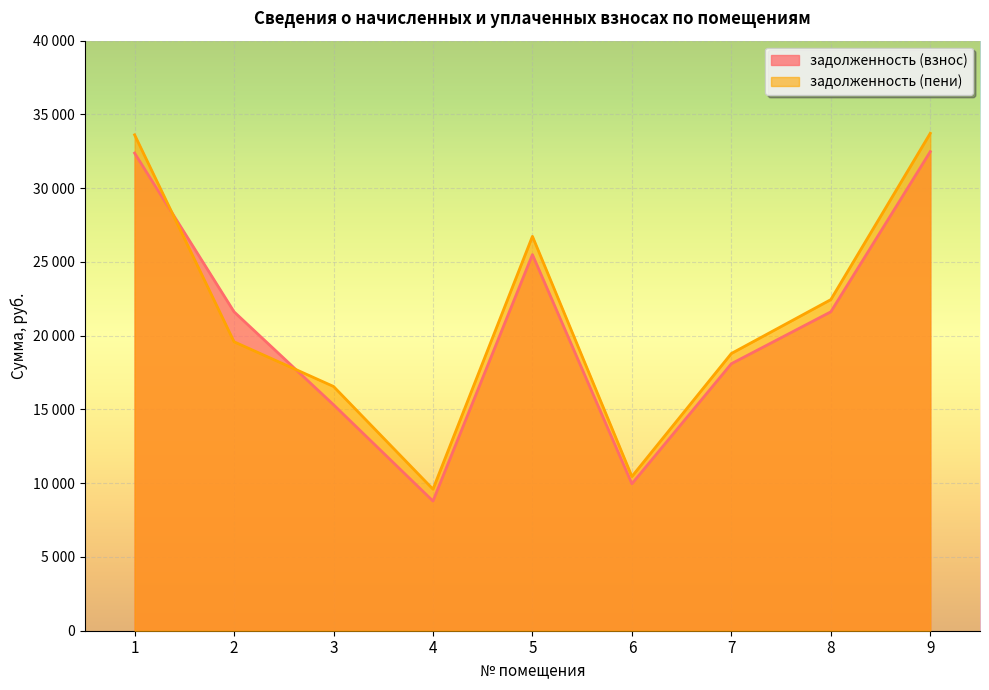

Reading left to right, what are all the values shown in this chart?

задолженность (взнос): 32377.5	21619.0	15320.9	8791.6	25499.1	9960.6	18100.9	21619.0	32479.4
задолженность (пени): 33615.8	19587.1	16559.1	9595.0	26735.4	10455.9	18793.1	22445.8	33721.5